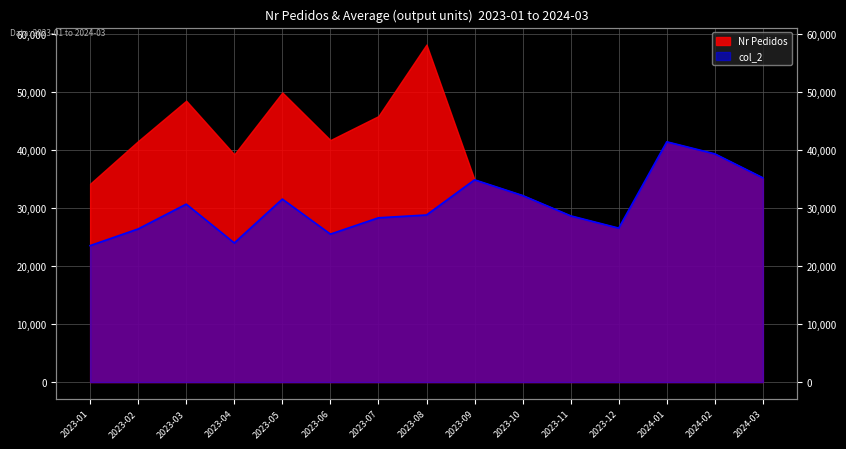

What is the sum of the values at 2023-05 and 2023-01?

55089